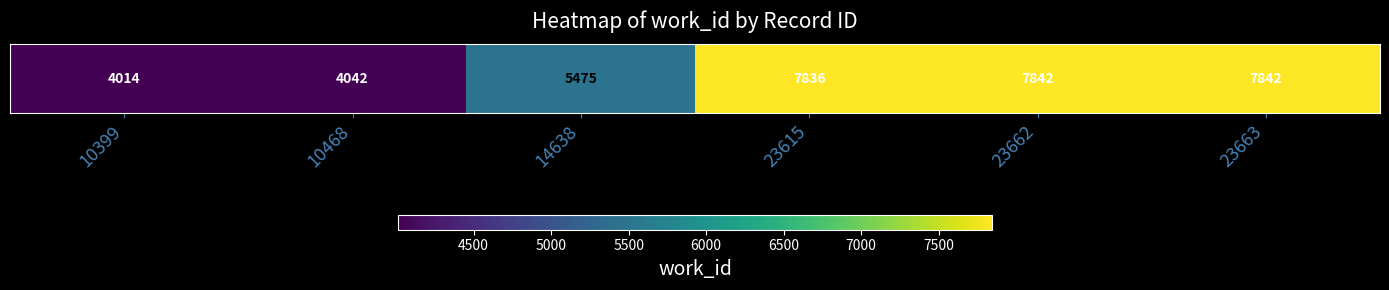

What is the change in value from 14638 to 23662?

+2367